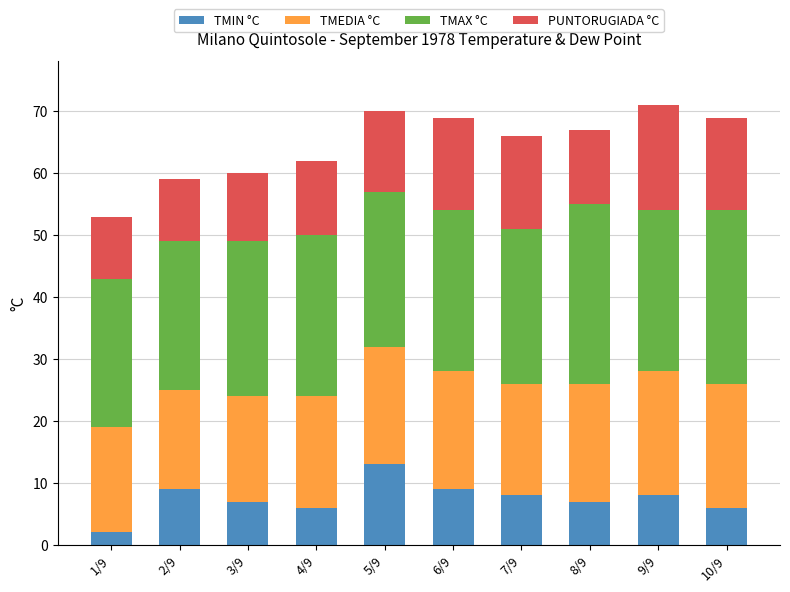

True or false: TMIN °C has a value of 4 at 6/9.

False